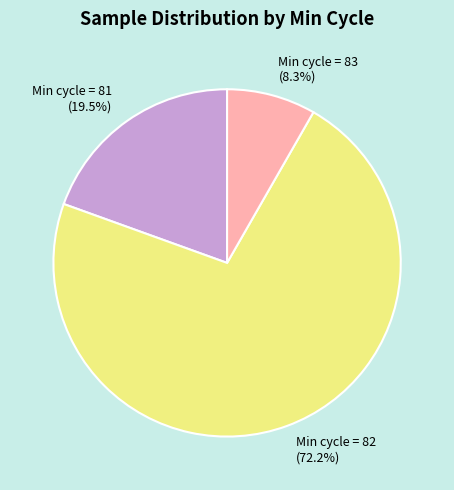

Combined, do Min cycle = 82 (72.2%) and Min cycle = 83 (8.3%) account for over 50%?

Yes